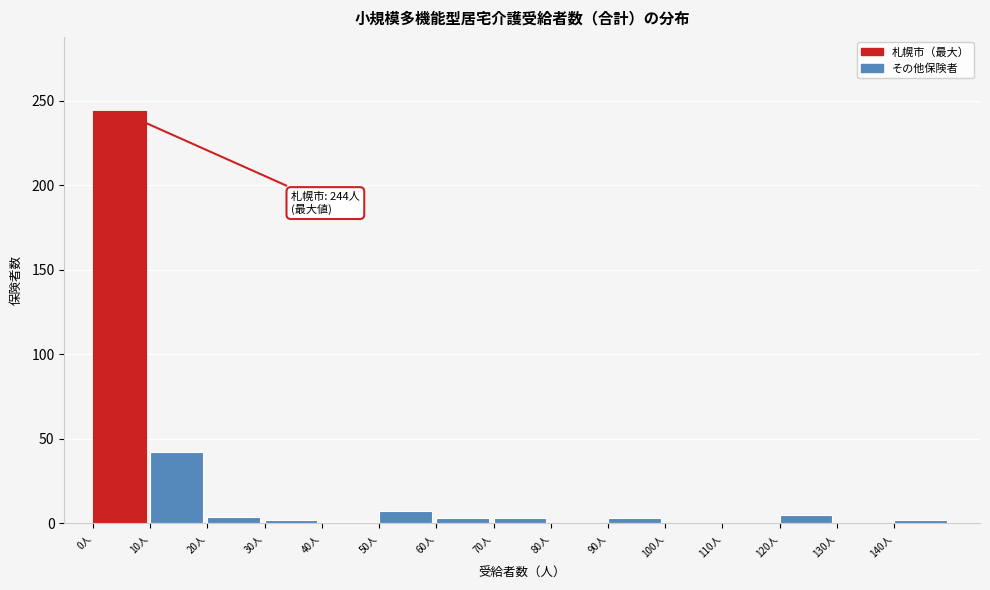

At which label is the value closest to 122?

10人